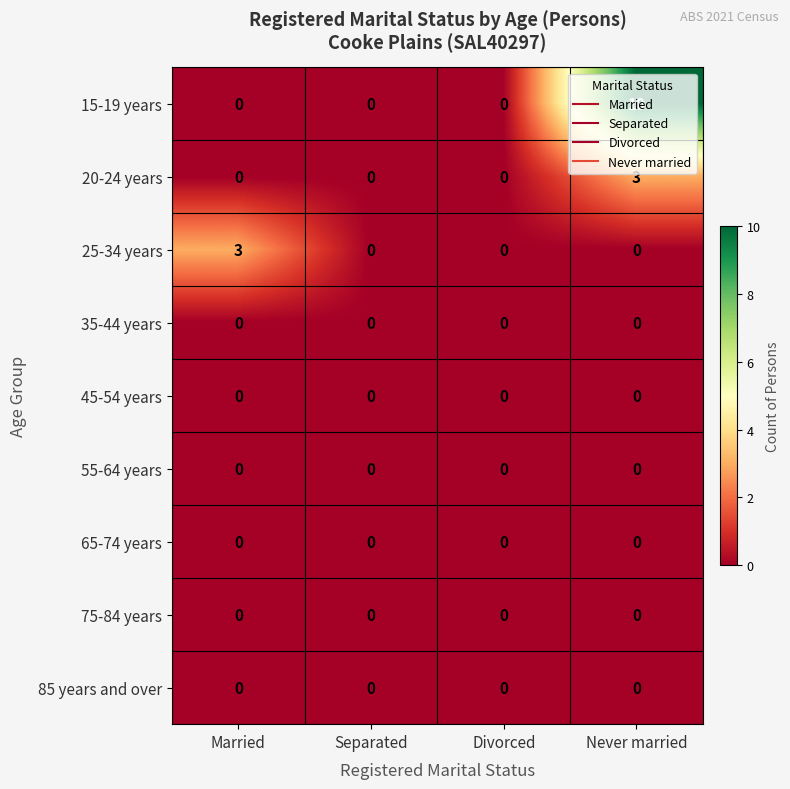

What is the greatest value displayed?

10